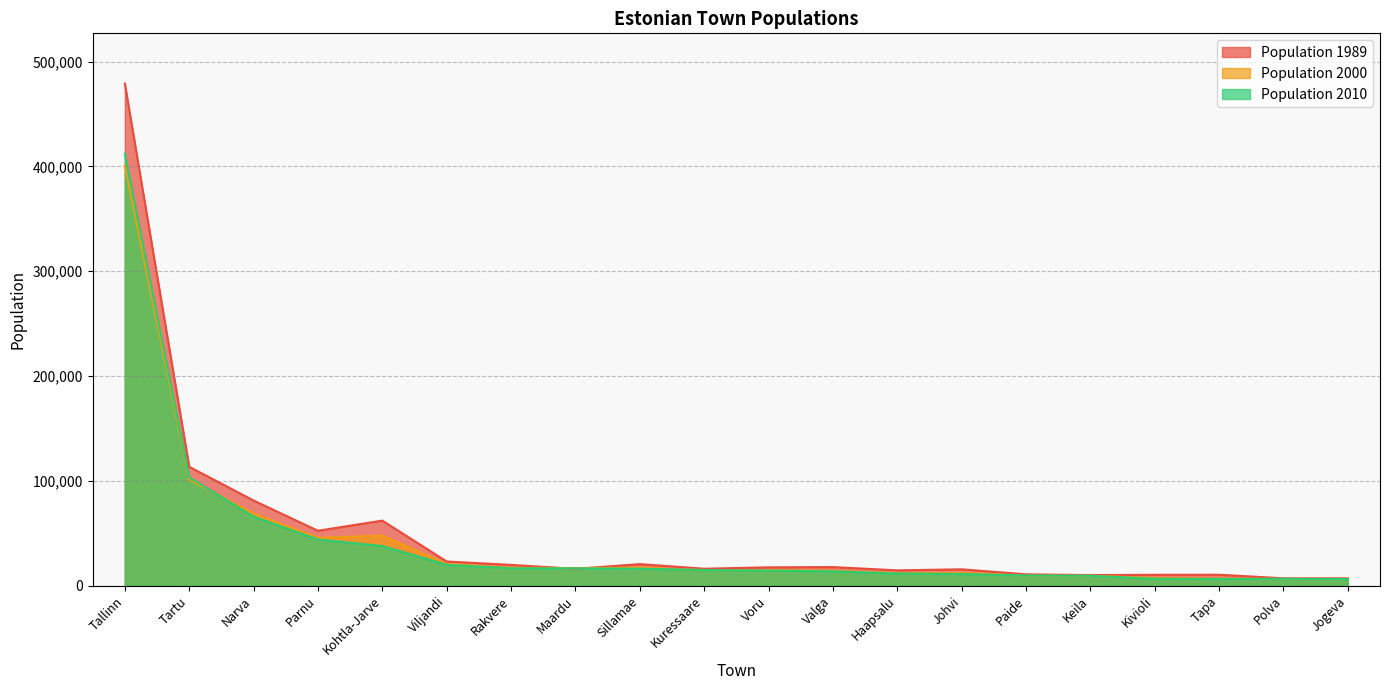

True or false: Population 1989 and Population 2010 cross at least once.

True